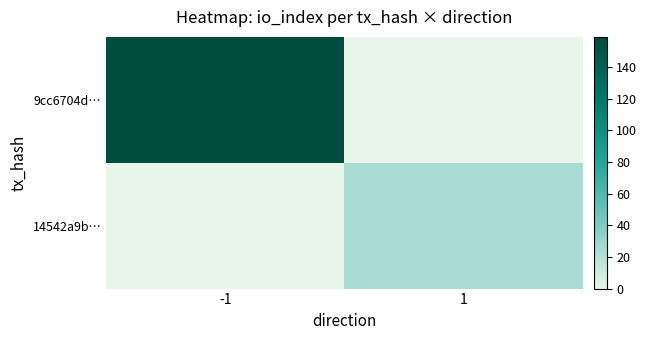

Reading left to right, extract all data points from this chart.

9cc6704d…: -1=159	1=0
14542a9b…: -1=0	1=23